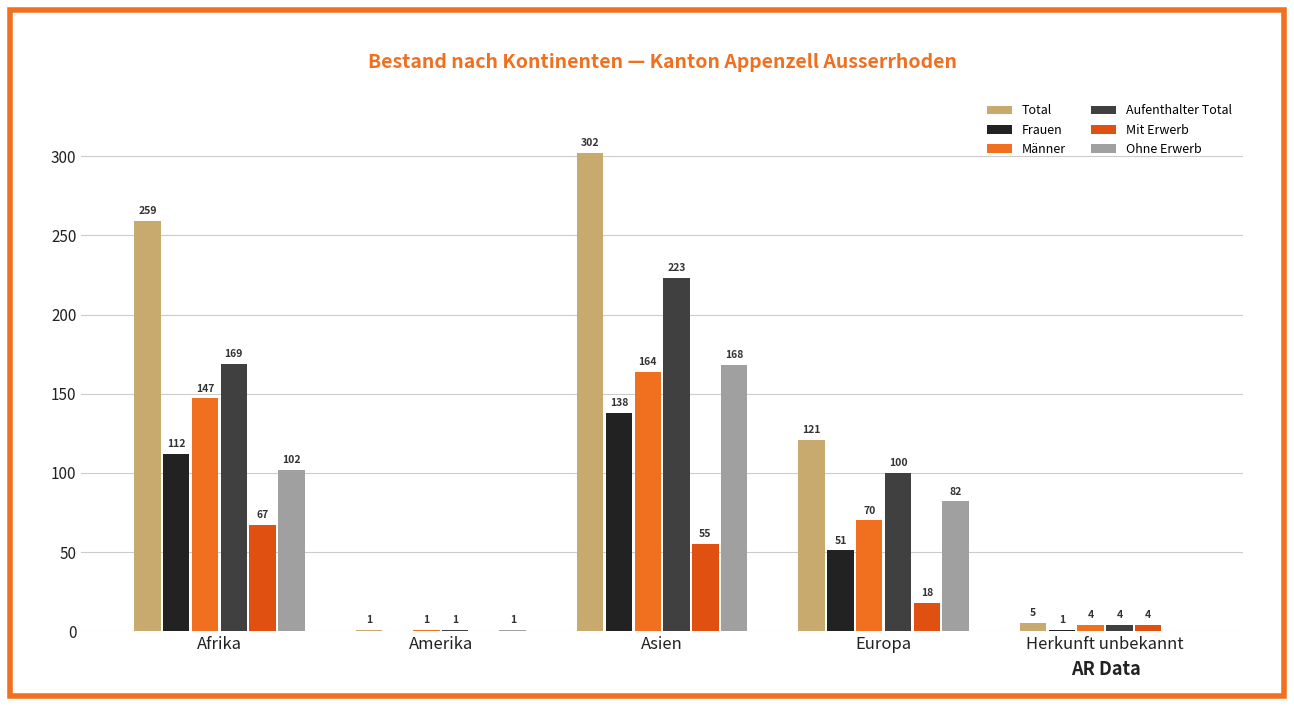

Is the value of Frauen at Afrika greater than the value of Aufenthalter Total at Asien?

No